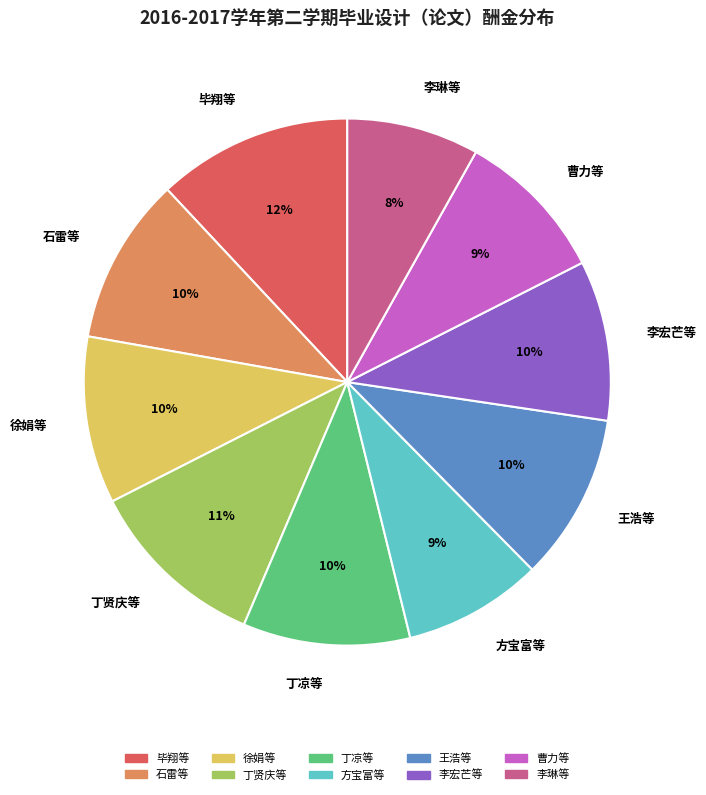

Which slice is the largest?

毕翔等